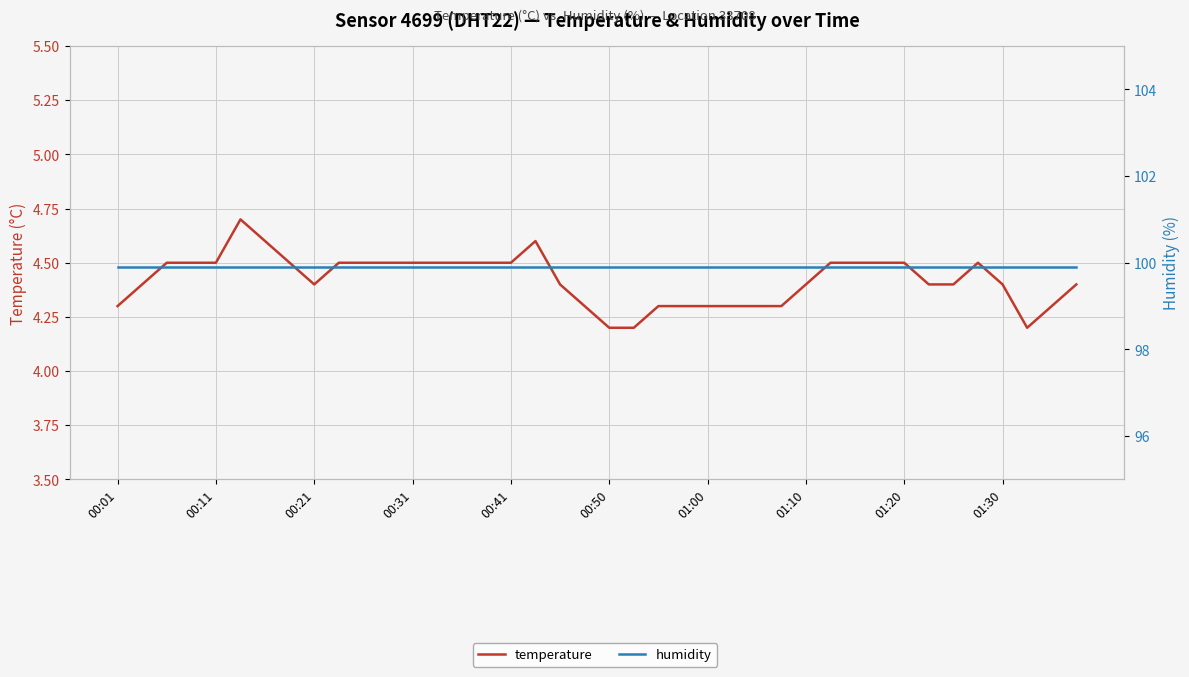

What is the sum of all temperature values?

176.9